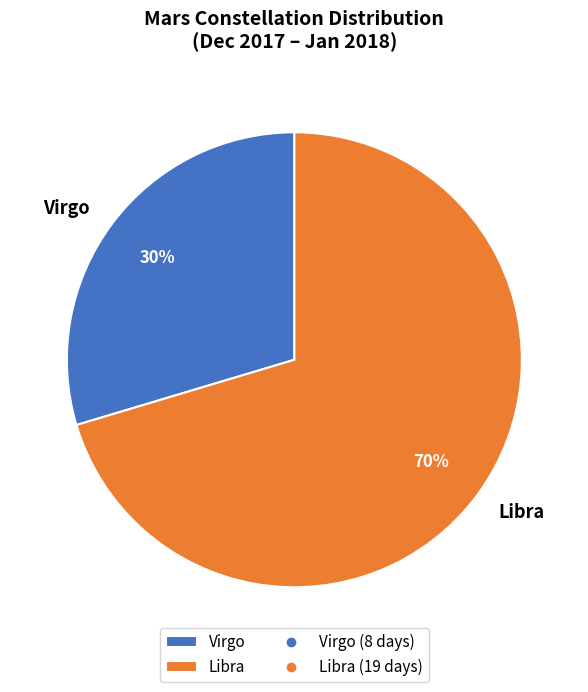

True or false: Libra accounts for 70% of the total.

True